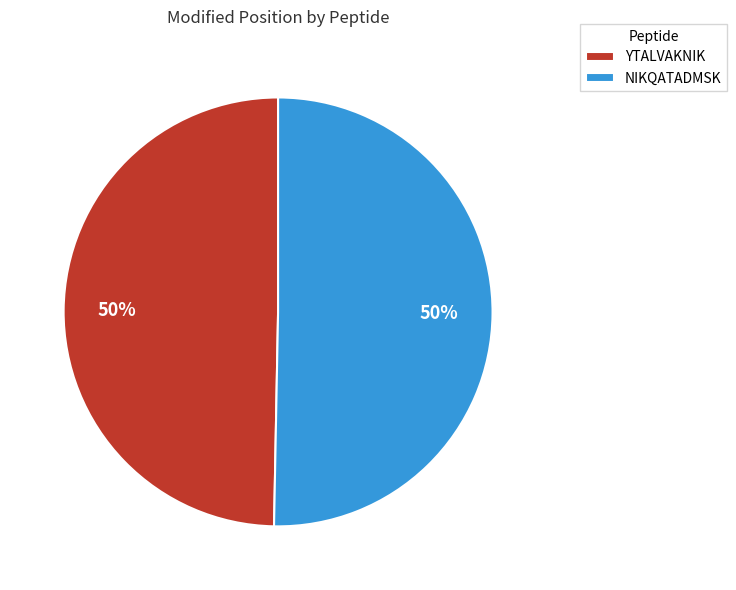

Count the number of slices in the pie.

2